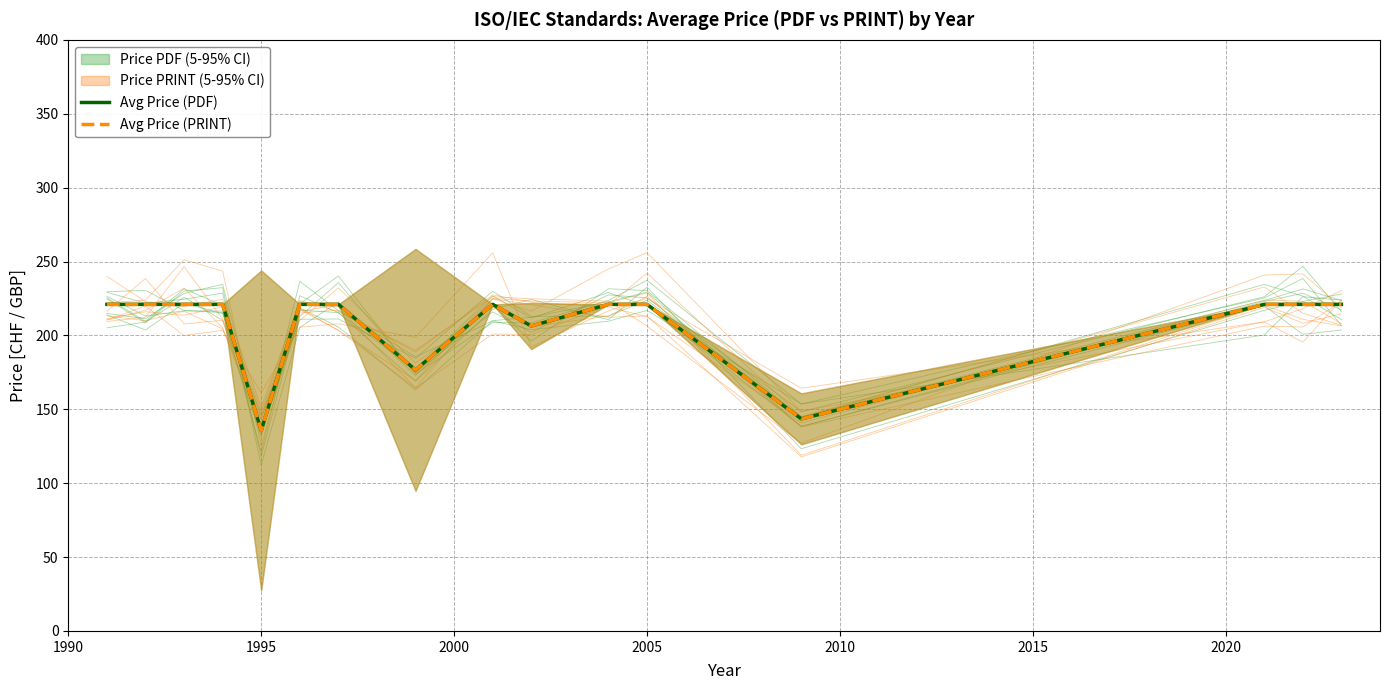

Does the chart display data point markers on the line(s)?

No